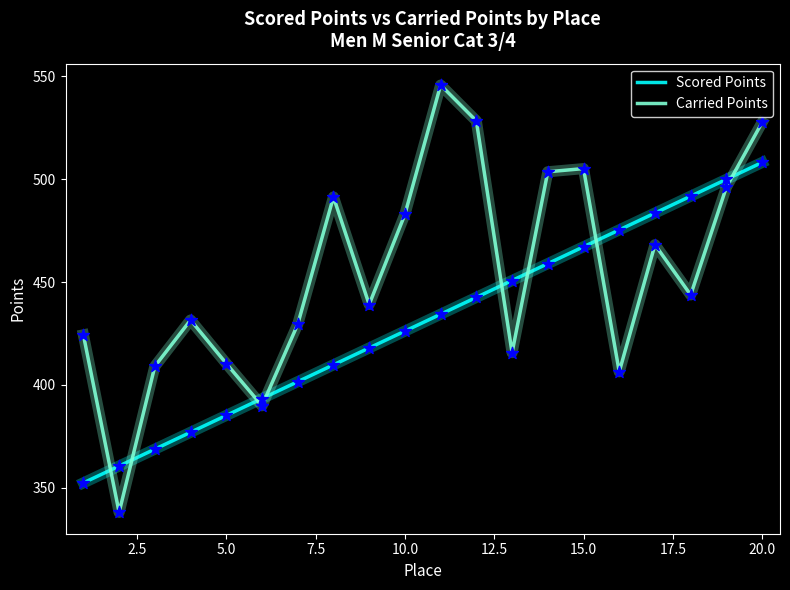

What are all the series names shown in the legend?

Scored Points, Carried Points